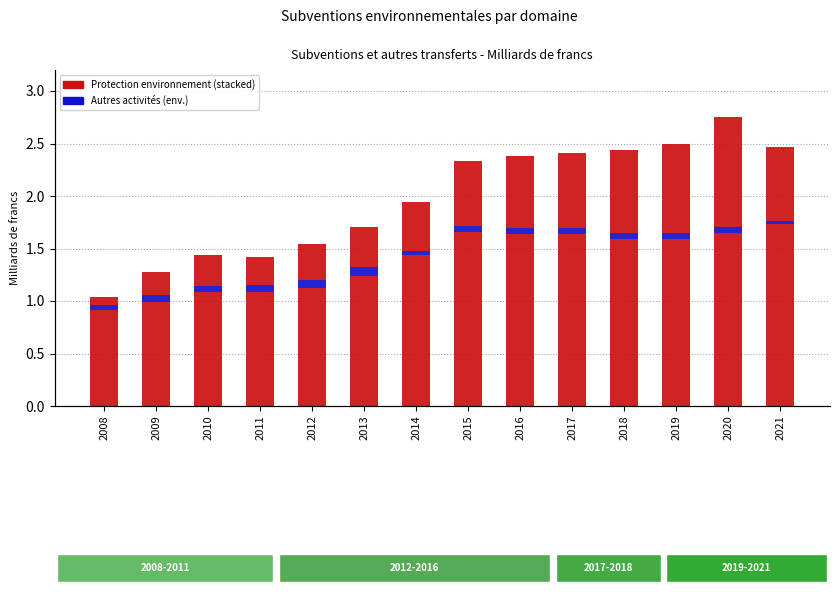

How many Gestion des eaux usées et des déchets values are between 0 and 1?

14